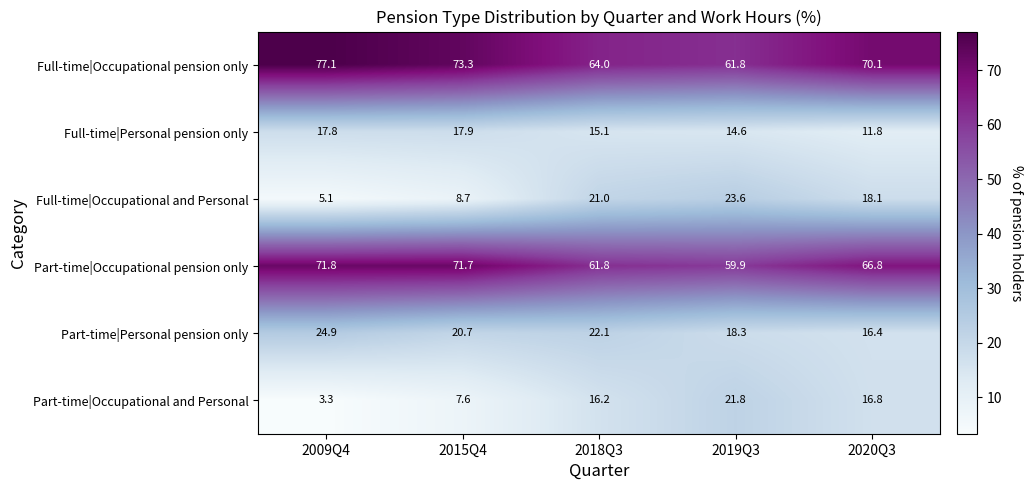

How many distinct data groups are displayed?

6